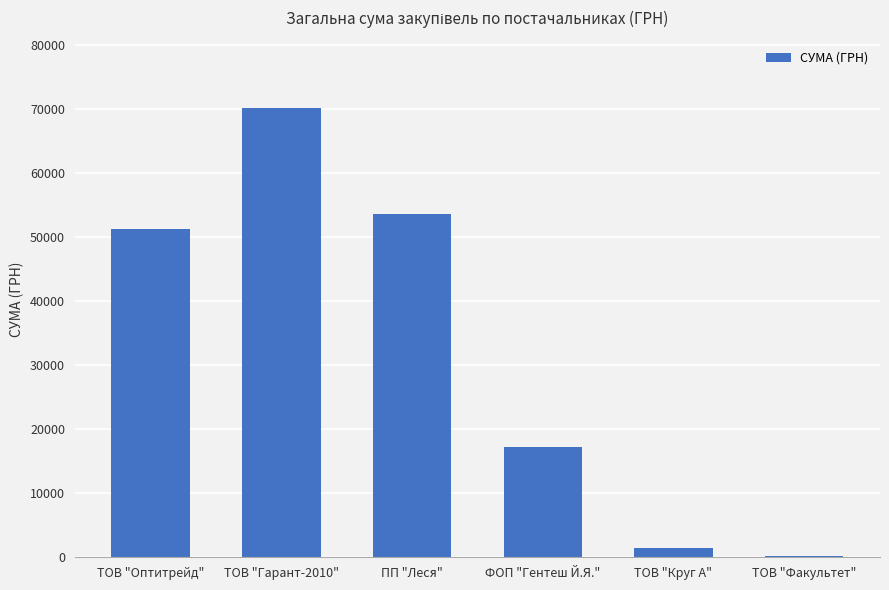

What is the greatest value displayed?

70149.9